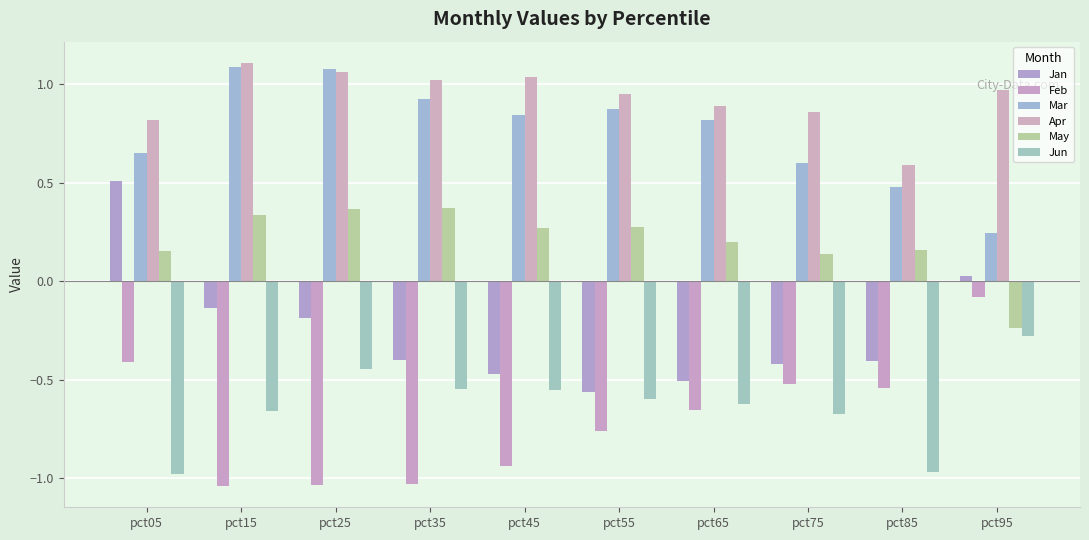

How many series are shown in this chart?

6